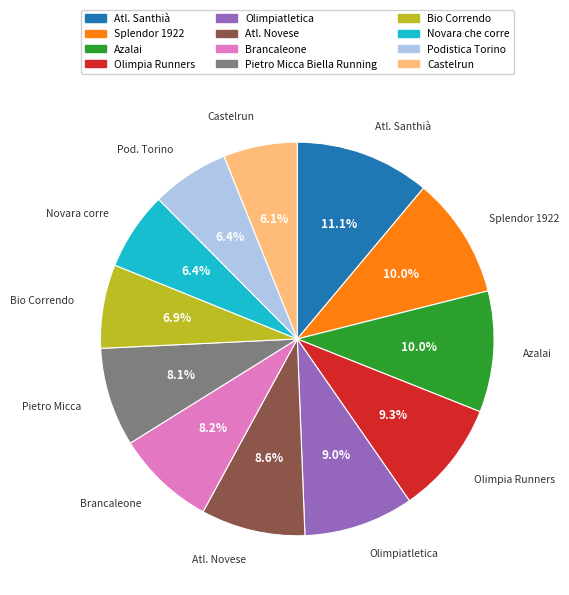

Is it true that Atl. Novese is 20% of the pie?

False